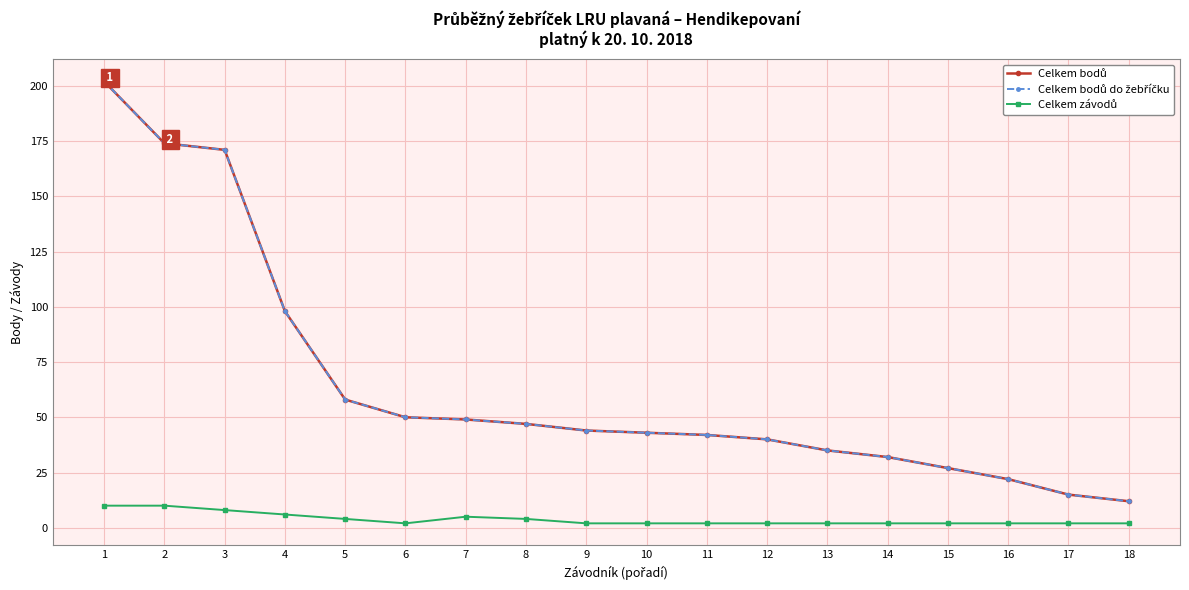

Does the chart have visible grid lines?

Yes